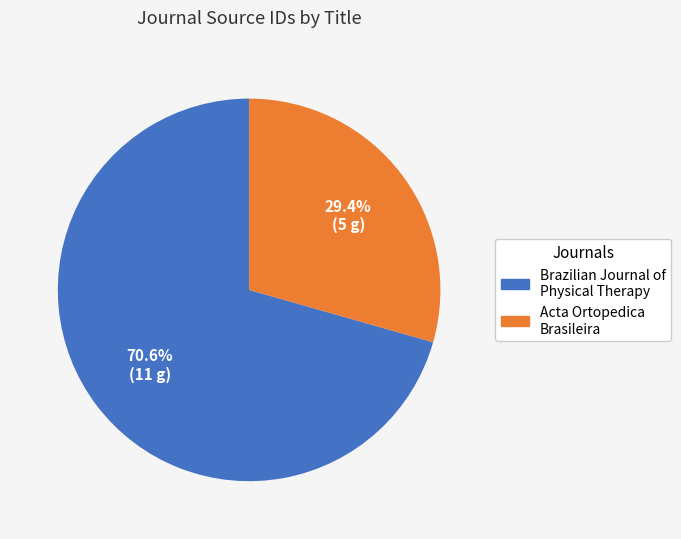

What portion of the pie excludes Brazilian Journal of Physical Therapy?

29.4%